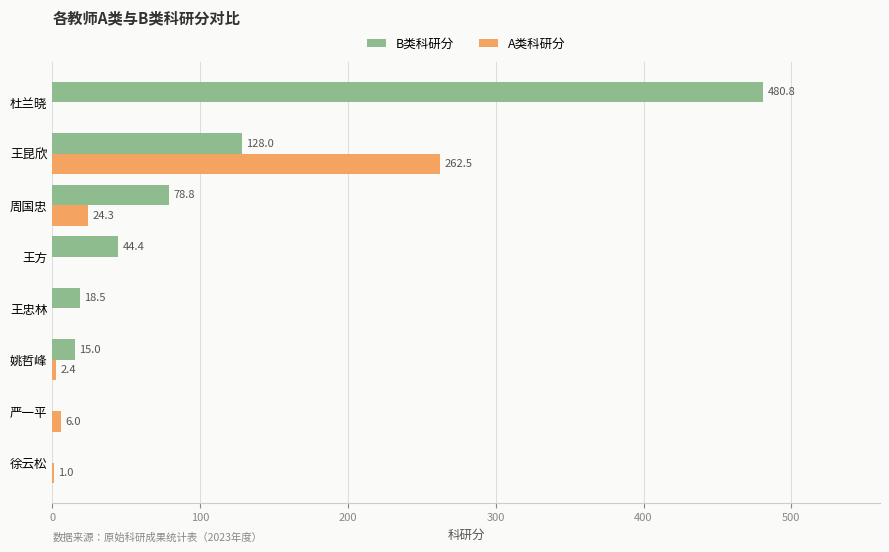

Which series has the largest range (max minus min)?

B类科研分